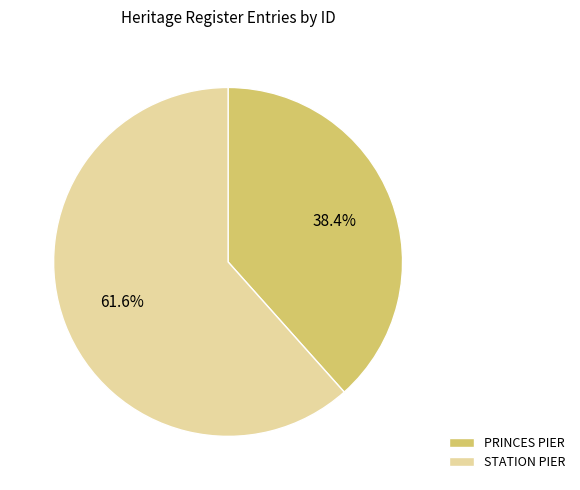

Count the number of slices in the pie.

2